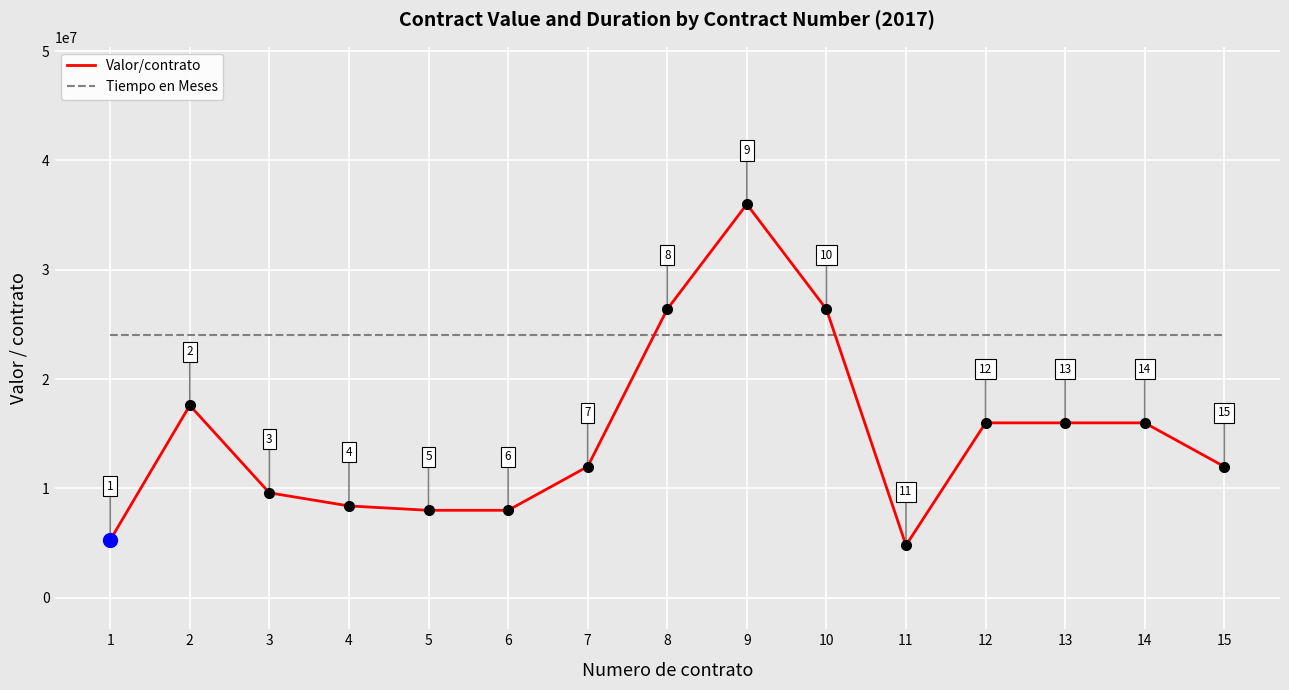

After their last crossing, which series has the higher values: Tiempo en Meses or Valor/contrato?

Tiempo en Meses